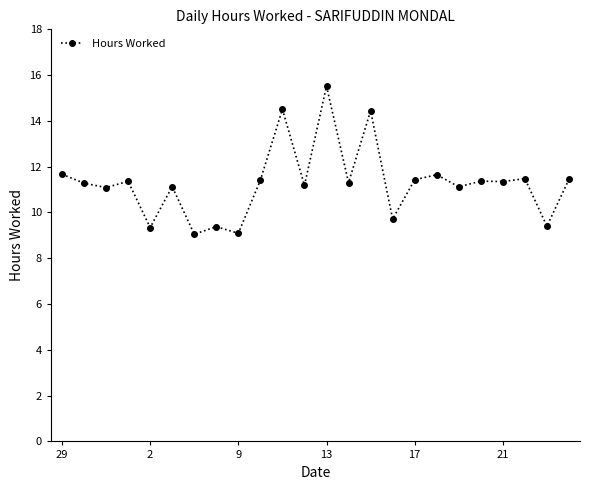

What is the smallest value displayed?

9.1